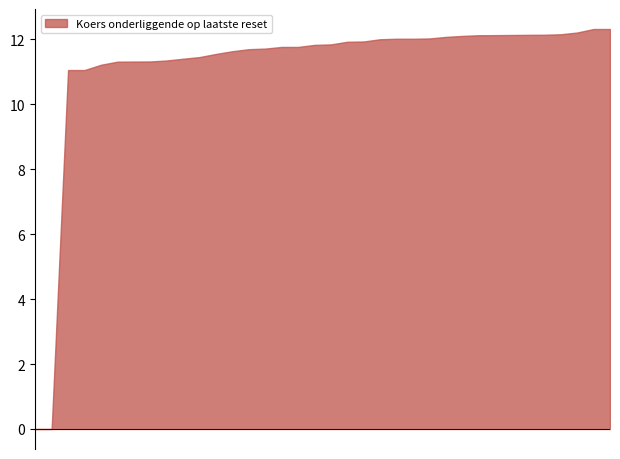

How many series are shown in this chart?

1